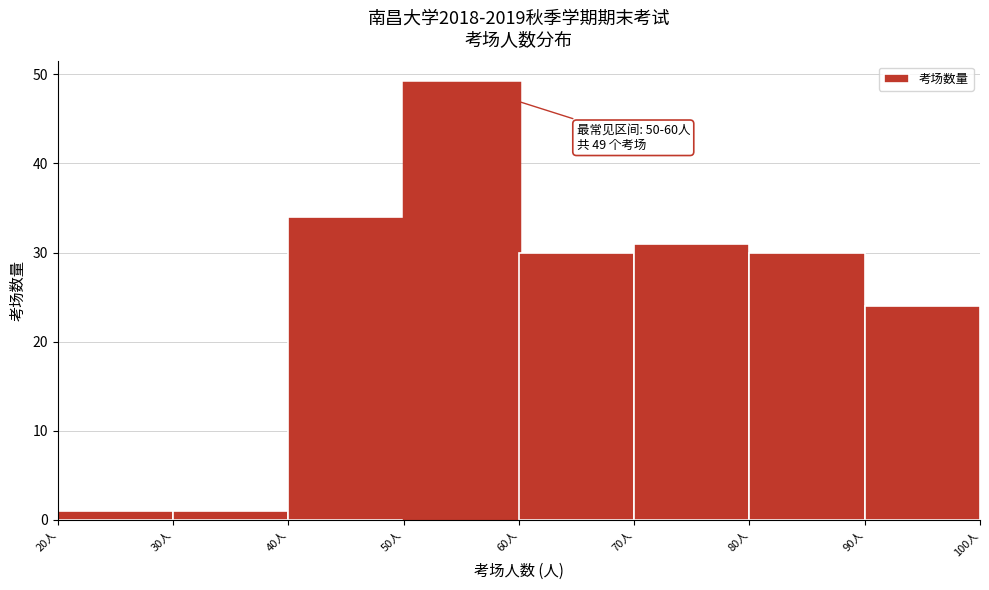

Over which range of the x-axis is the bar tallest?

50 to 60